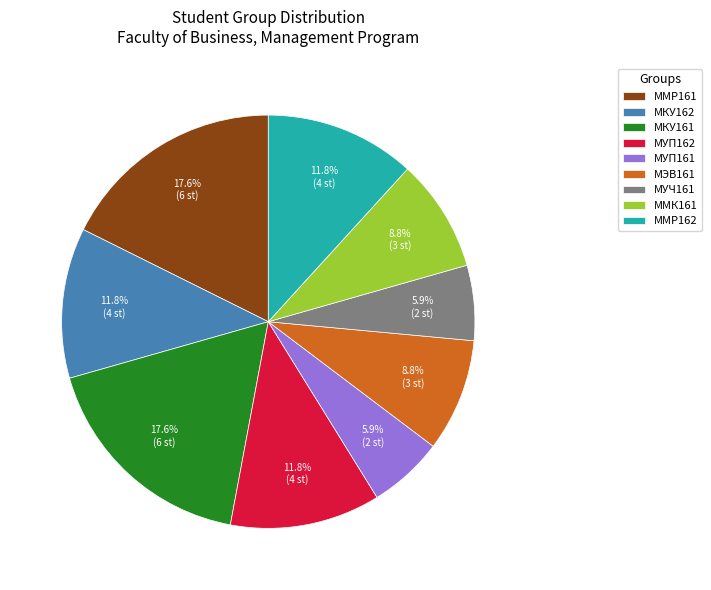

To the nearest percent, what percentage of the pie is МУП161?

6%